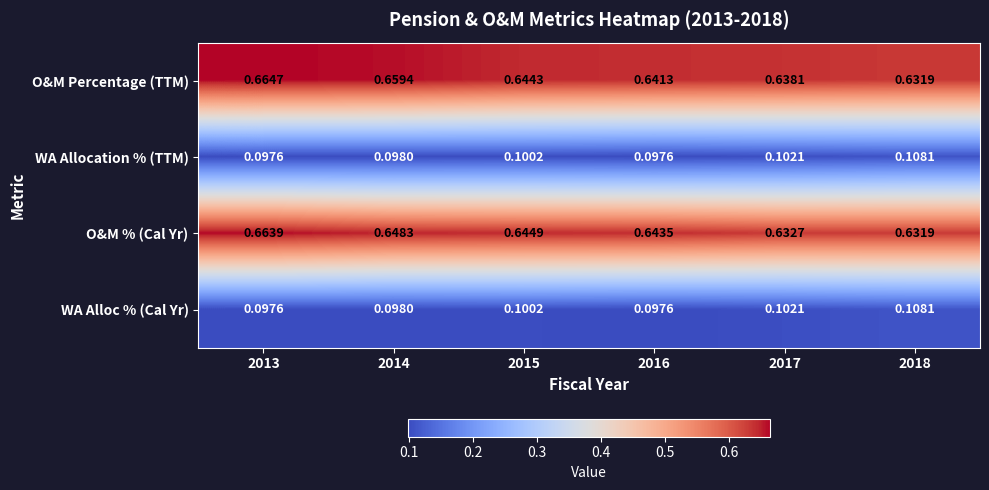

Which series changed the most between 2014 and 2015?

O&M Percentage (TTM)